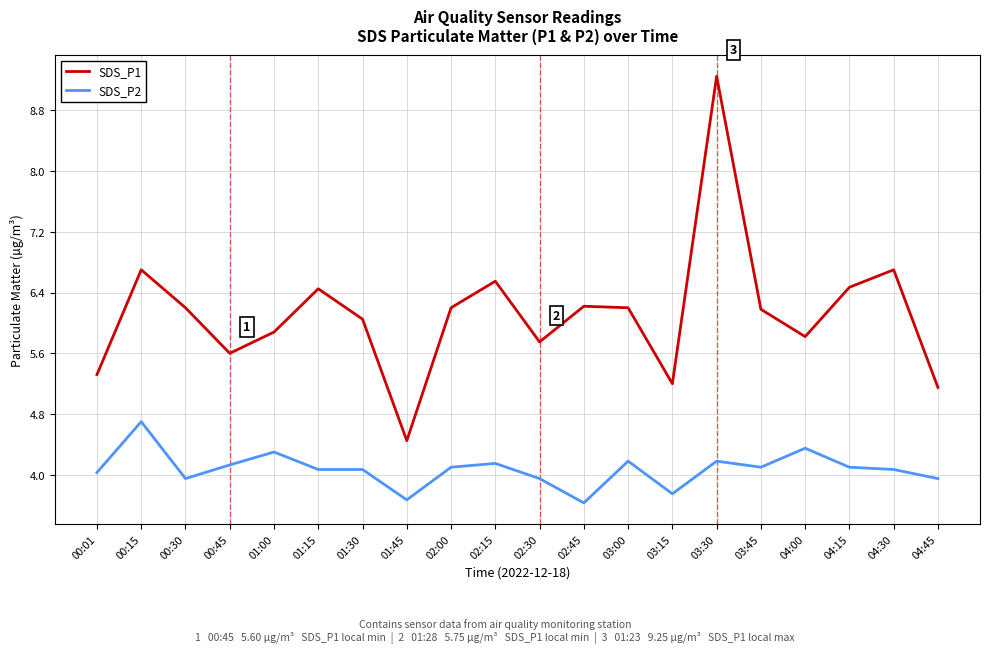

What are all the series names shown in the legend?

SDS_P1, SDS_P2